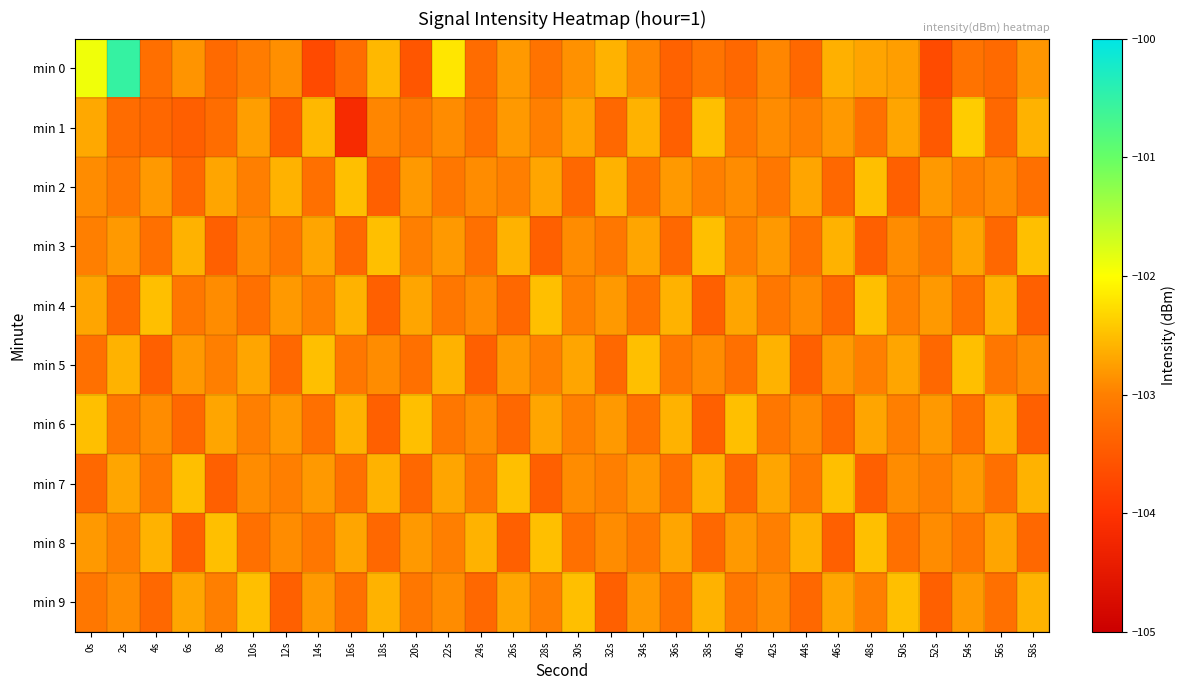

What is the difference between the highest and lowest values at 50s?

0.9